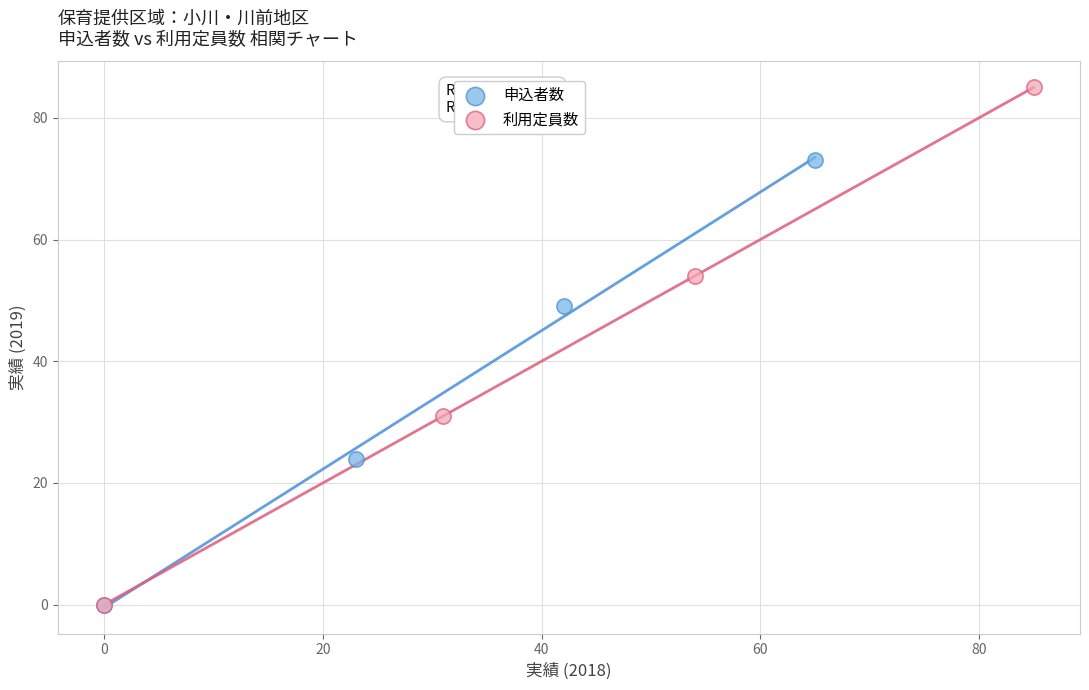

Which series has the largest Y range (max minus min)?

利用定員数